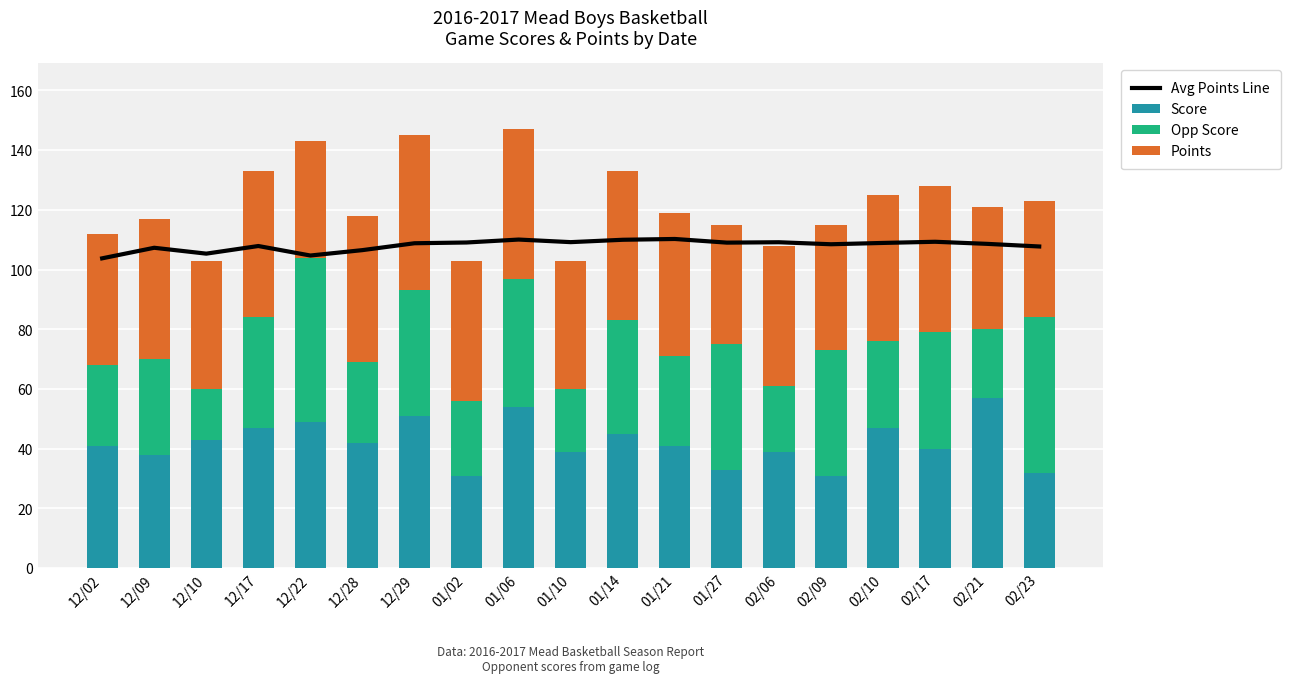

At which label is Score closest to 44?

12/10